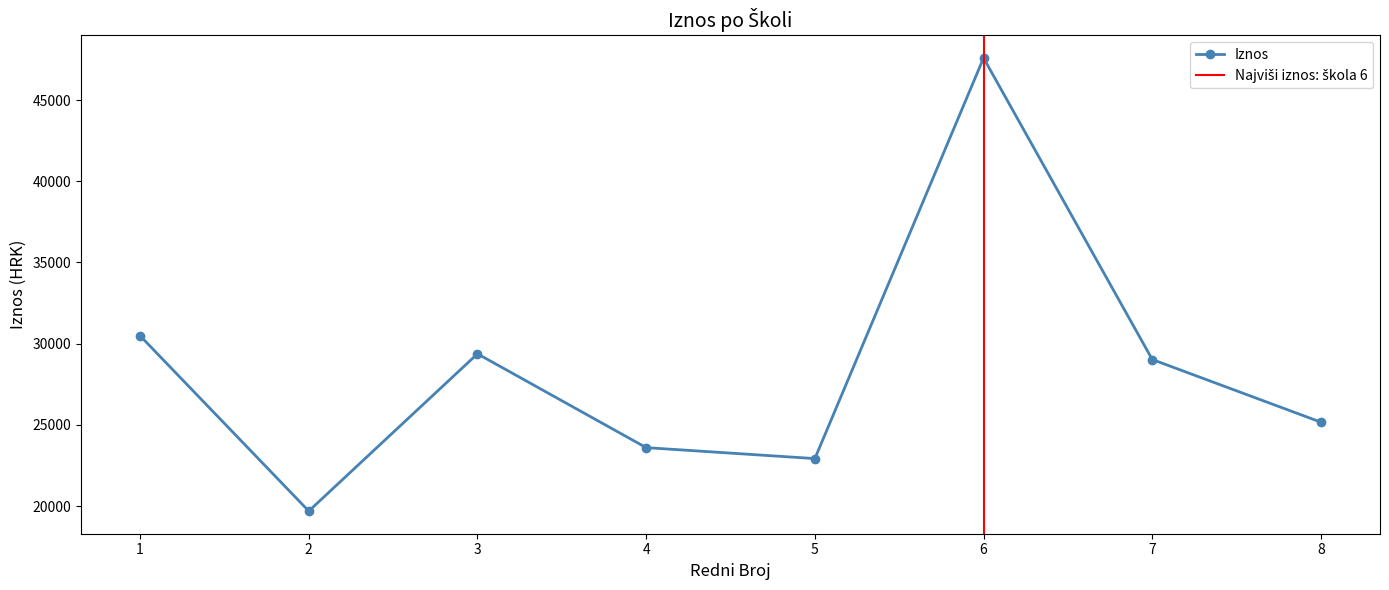

Reading left to right, what are all the values shown in this chart?

30486.9	19689.5	29375.1	23596.9	22921.5	47595.2	29024.6	25164.1